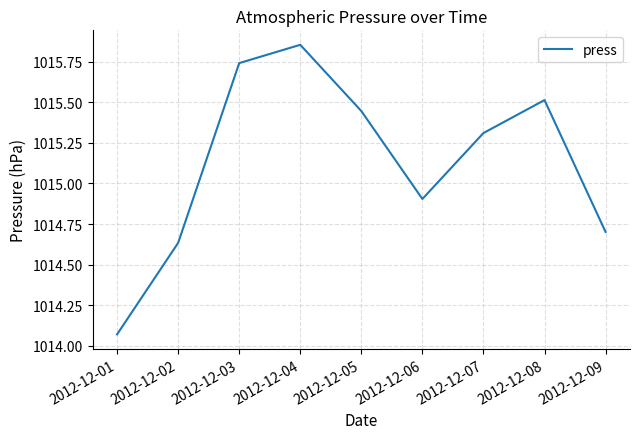

What is the difference between the maximum and second lowest values?

1.2